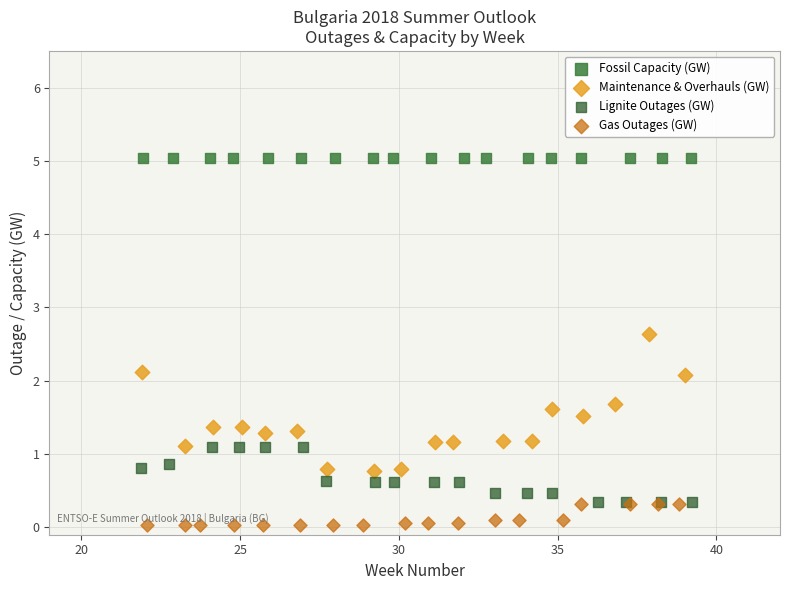

Which series contains the lowest Y value?

Gas Outages (GW)